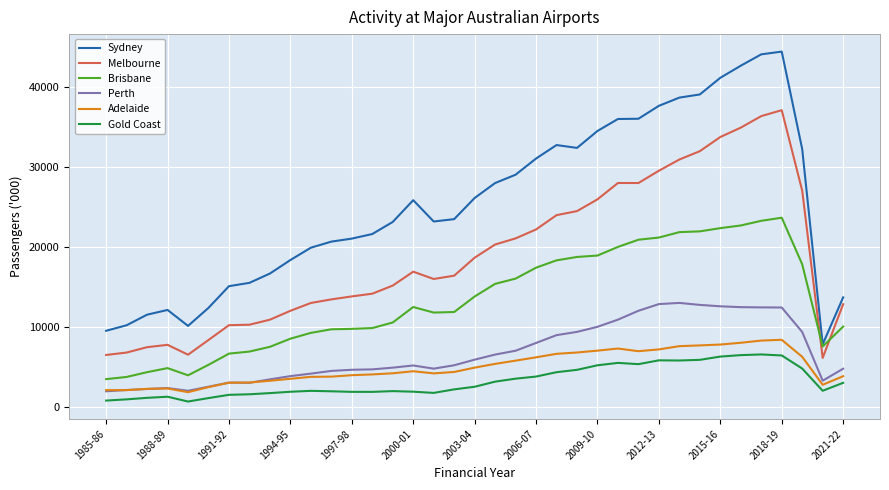

What are all the series names shown in the legend?

Sydney, Melbourne, Brisbane, Perth, Adelaide, Gold Coast